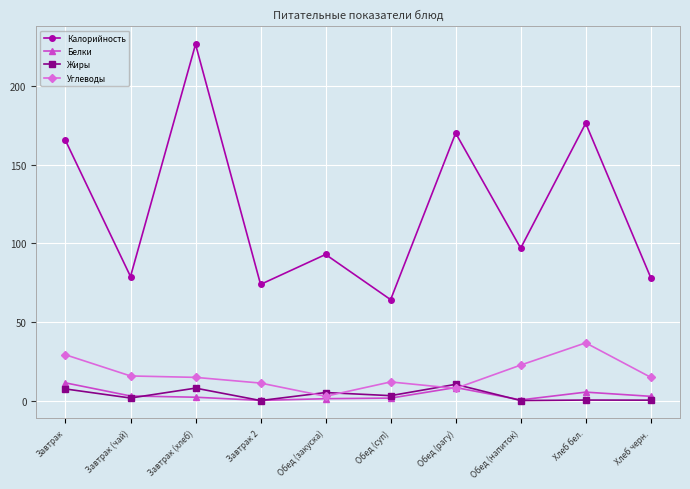

Count the number of data series in this chart.

4